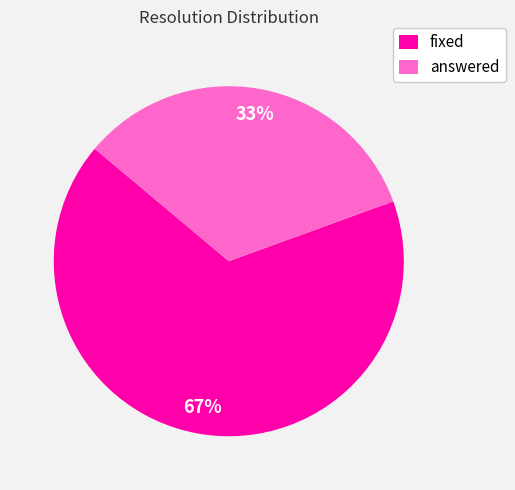

To the nearest percent, what portion does answered represent?

33%